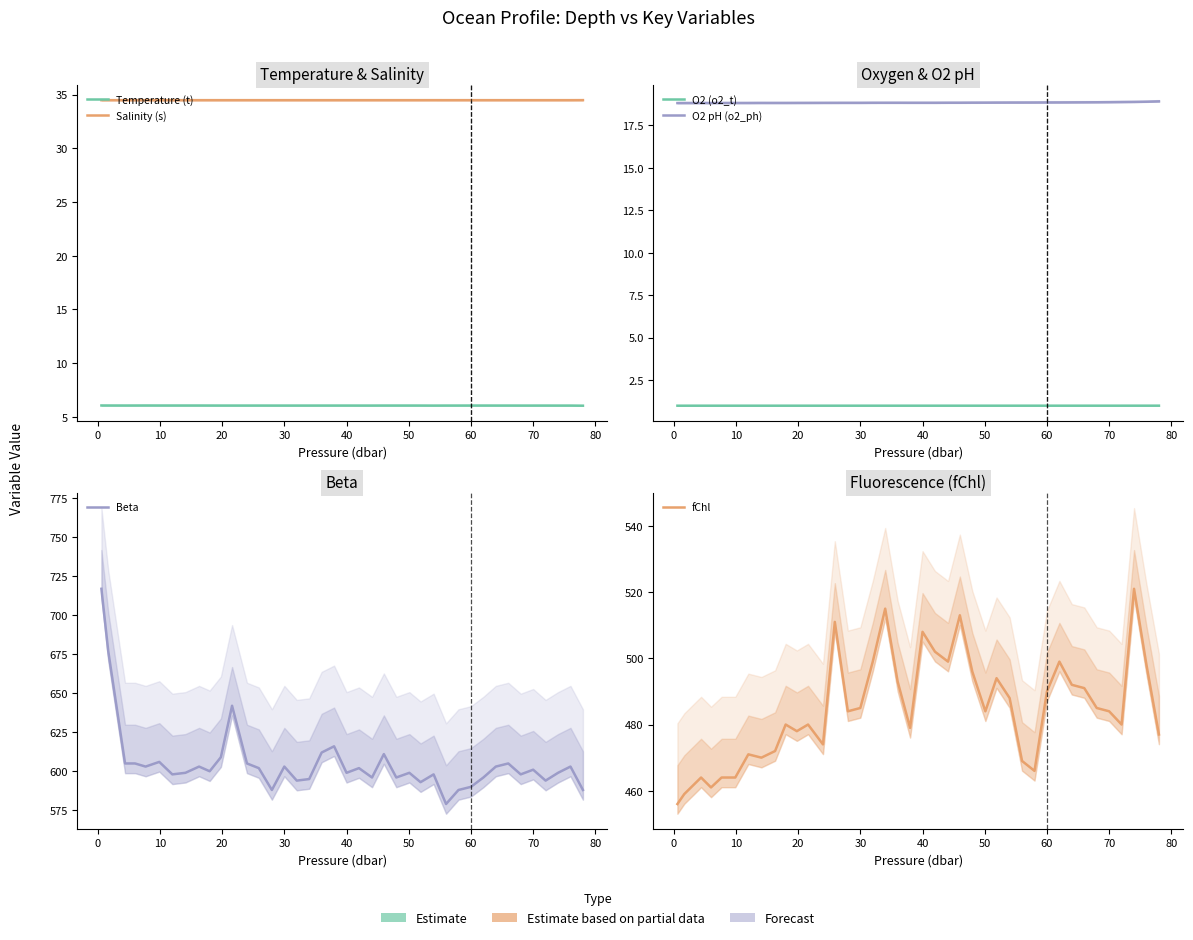

What are all the series names shown in the legend?

Temperature (t), Salinity (s), O2 (o2_t), O2 pH (o2_ph), Beta, fChl